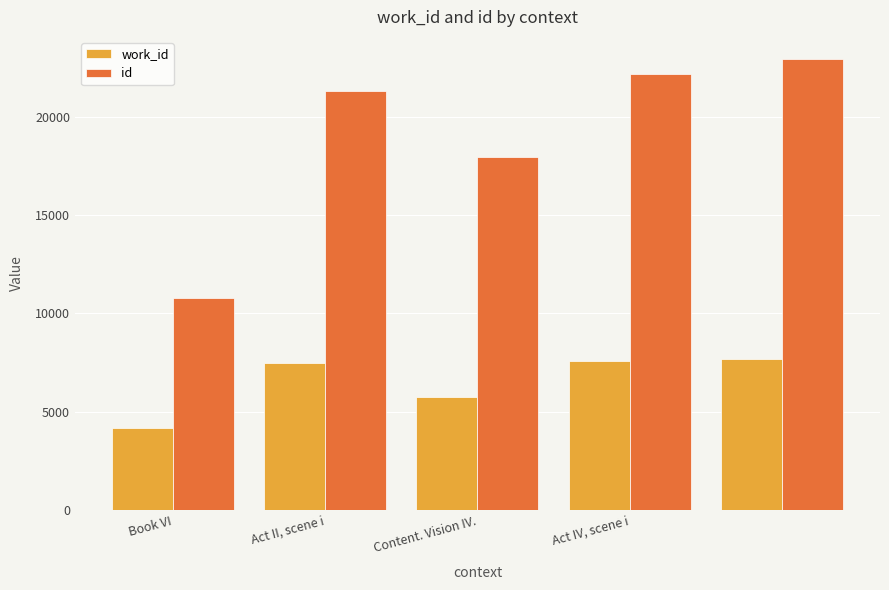

What is the maximum value for work_id?

7697